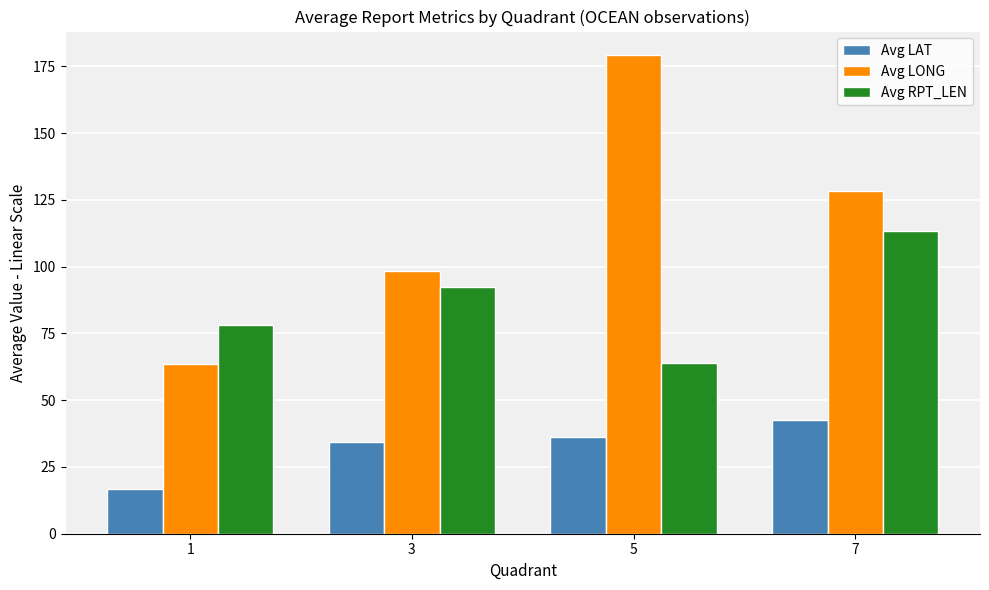

At which label does Avg LAT first exceed 36?

5